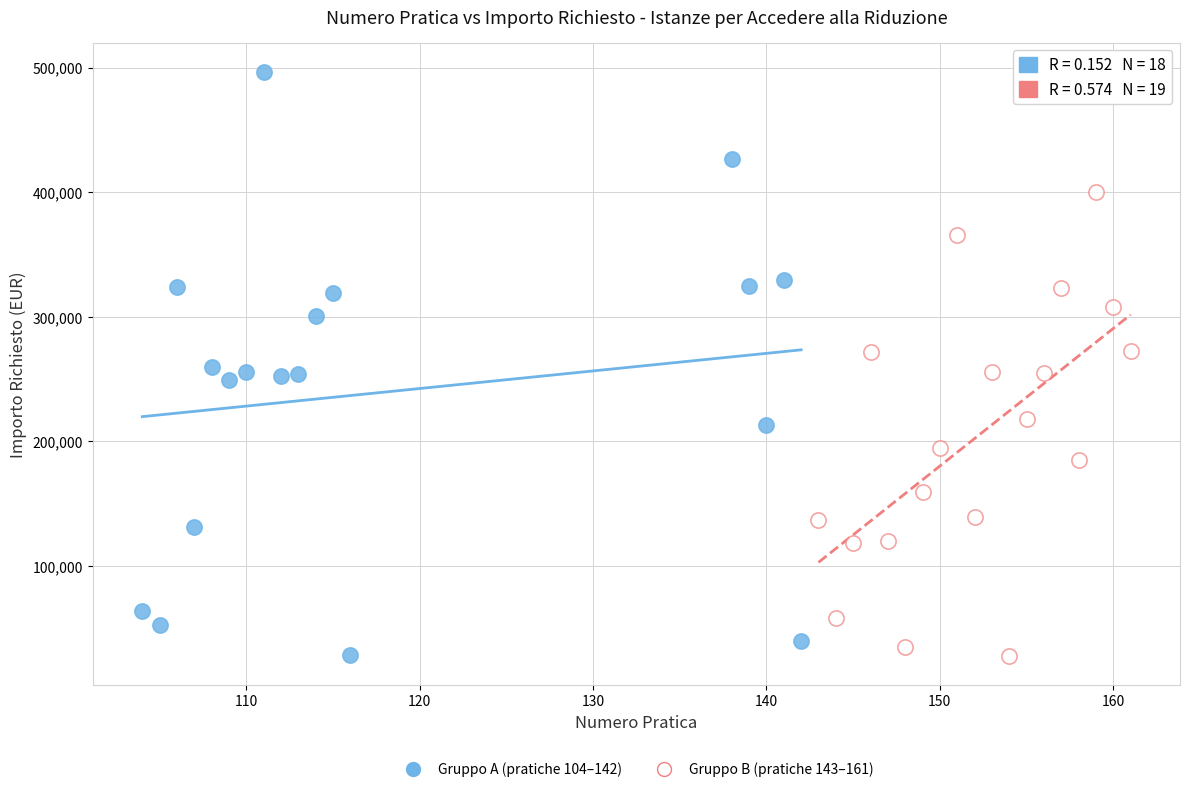

Which series reaches the maximum Y coordinate?

Gruppo A (pratiche 104–142)